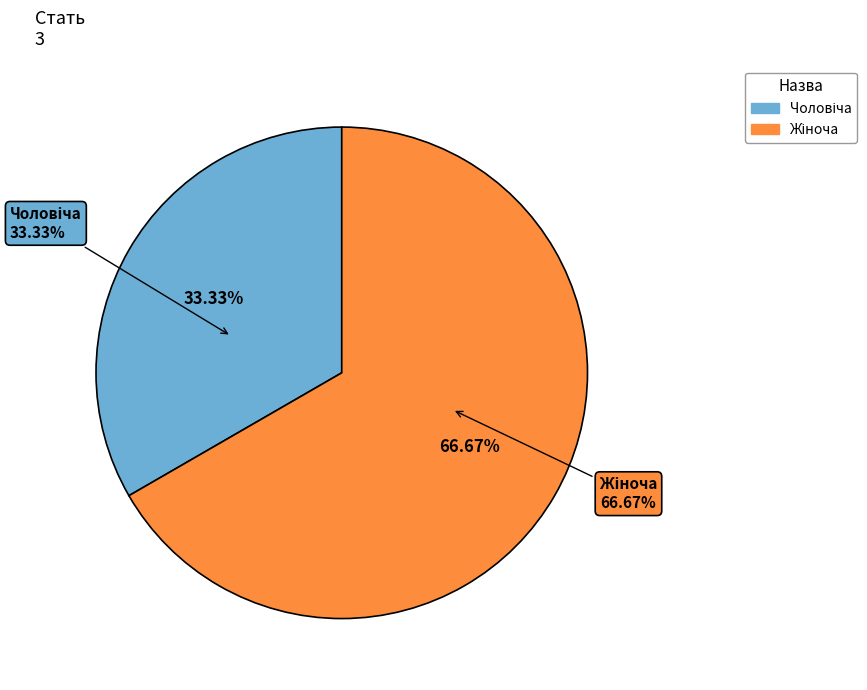

To the nearest percent, what portion does Жіноча represent?

67%